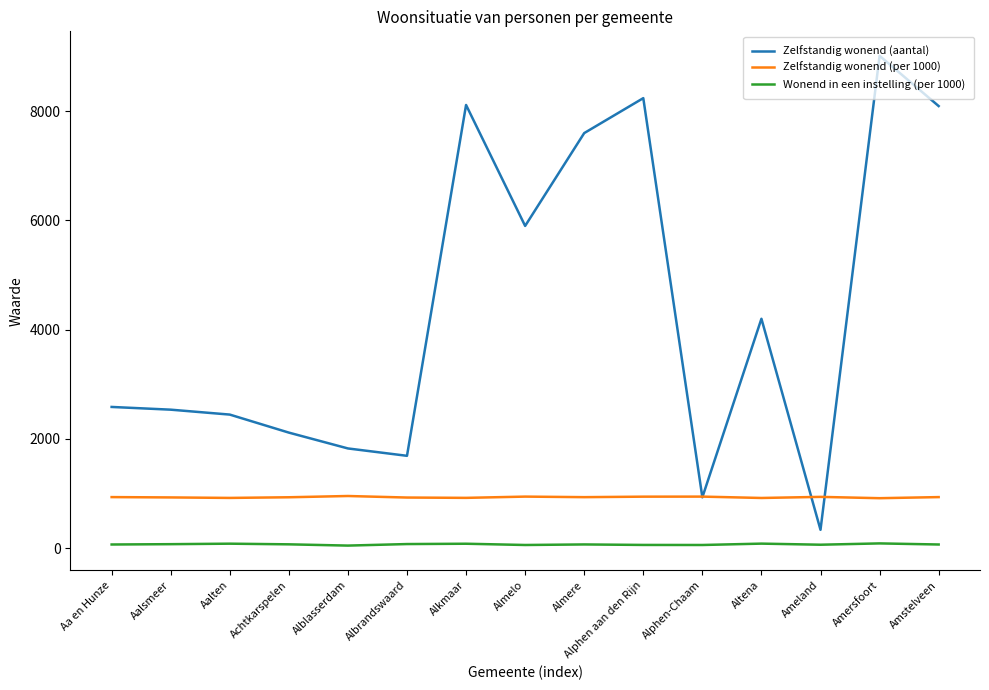

At which label is Zelfstandig wonend (aantal) closest to 4675?

Altena